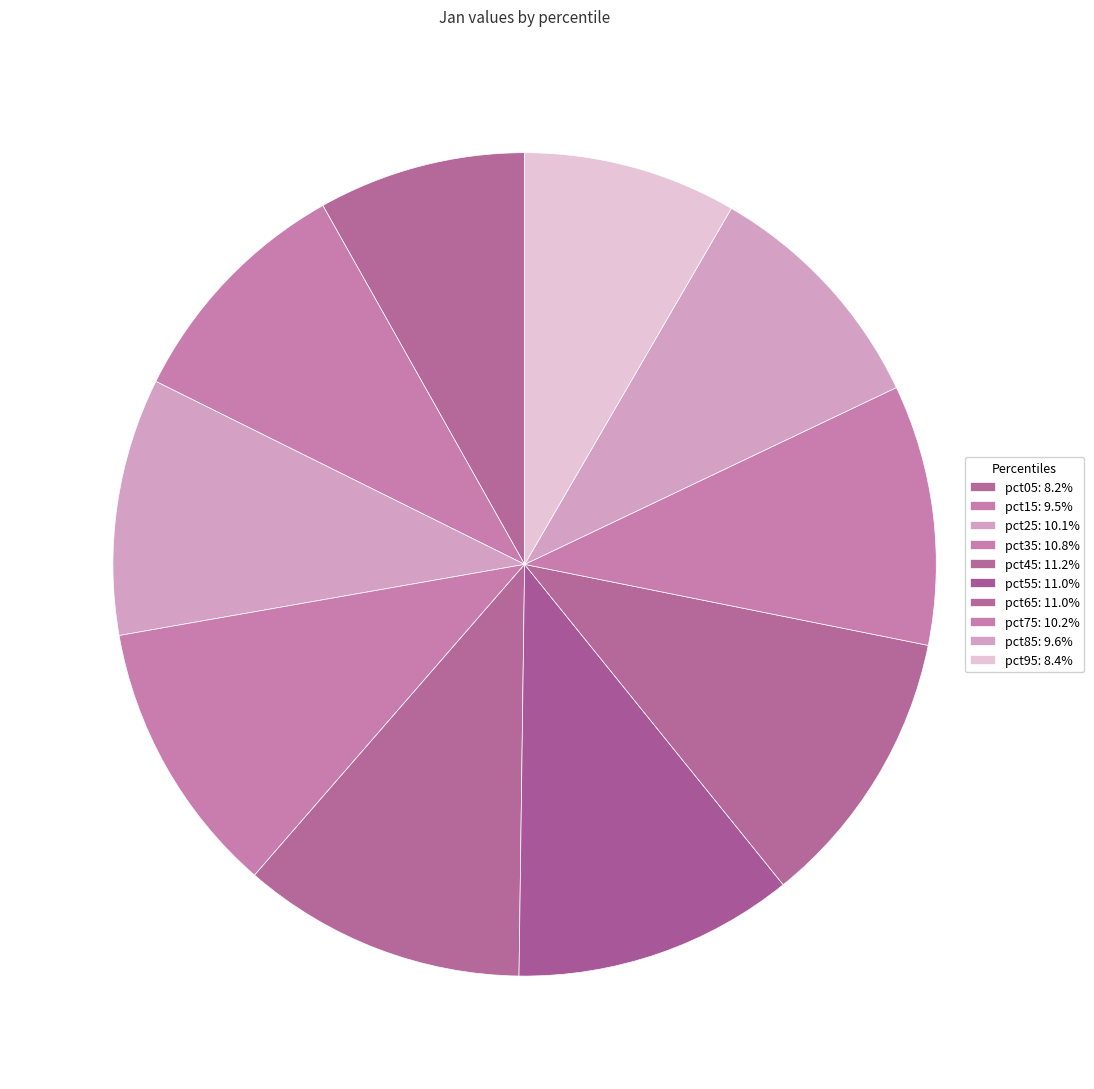

How many slices are in this pie chart?

10